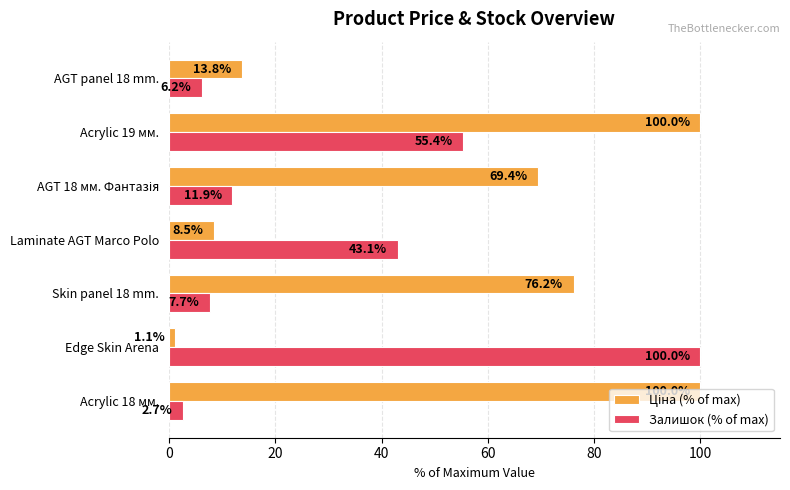

How many distinct data groups are displayed?

2